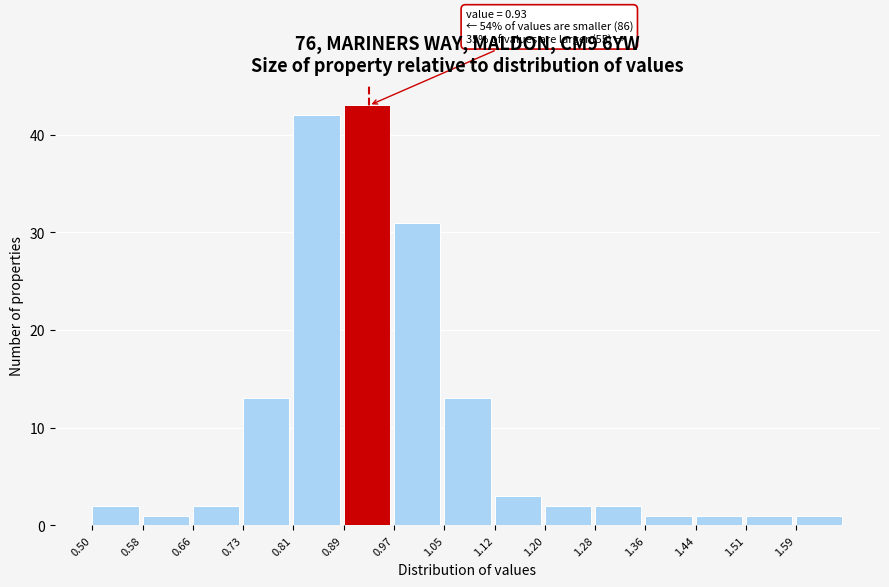

Over which range of the x-axis is the bar tallest?

0.890 to 0.968